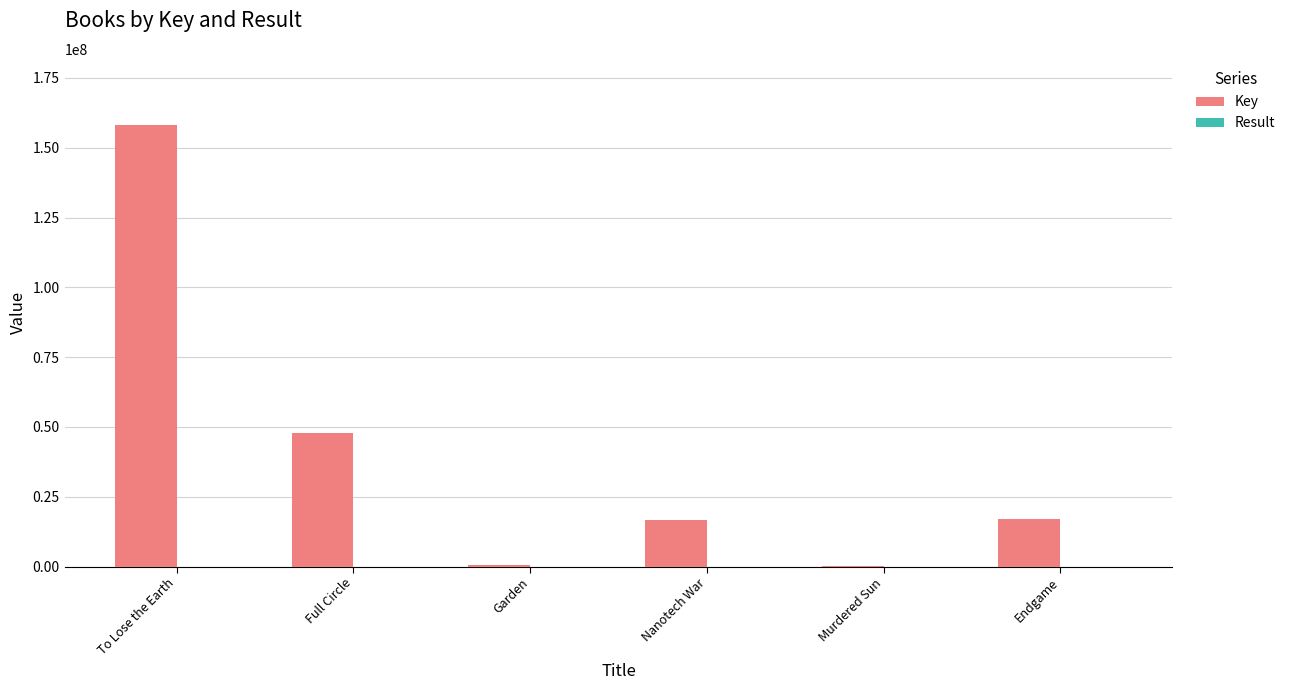

How many categories are shown in the chart?

6